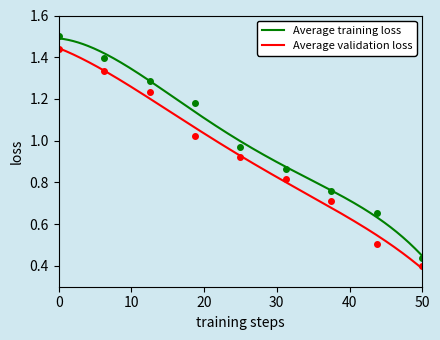

True or false: Average training loss and Average validation loss cross at least once.

False